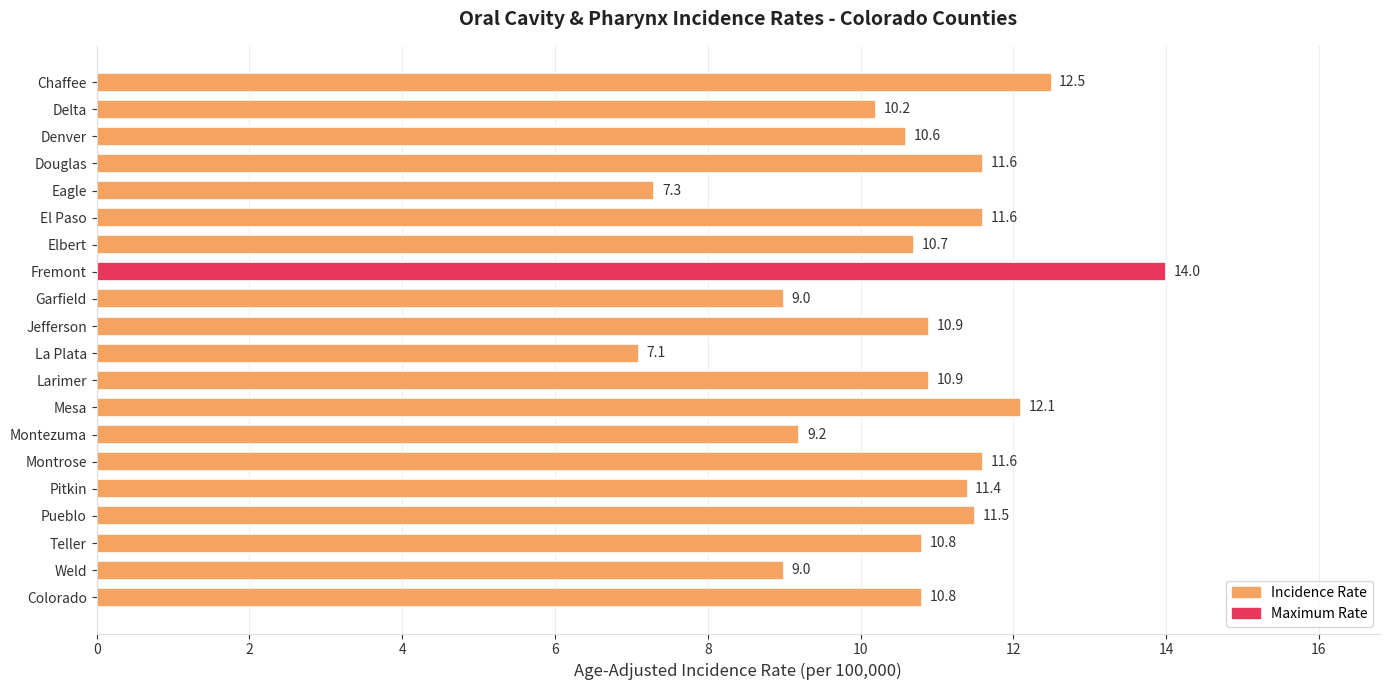

Which label corresponds to the smallest value in the chart?

La Plata